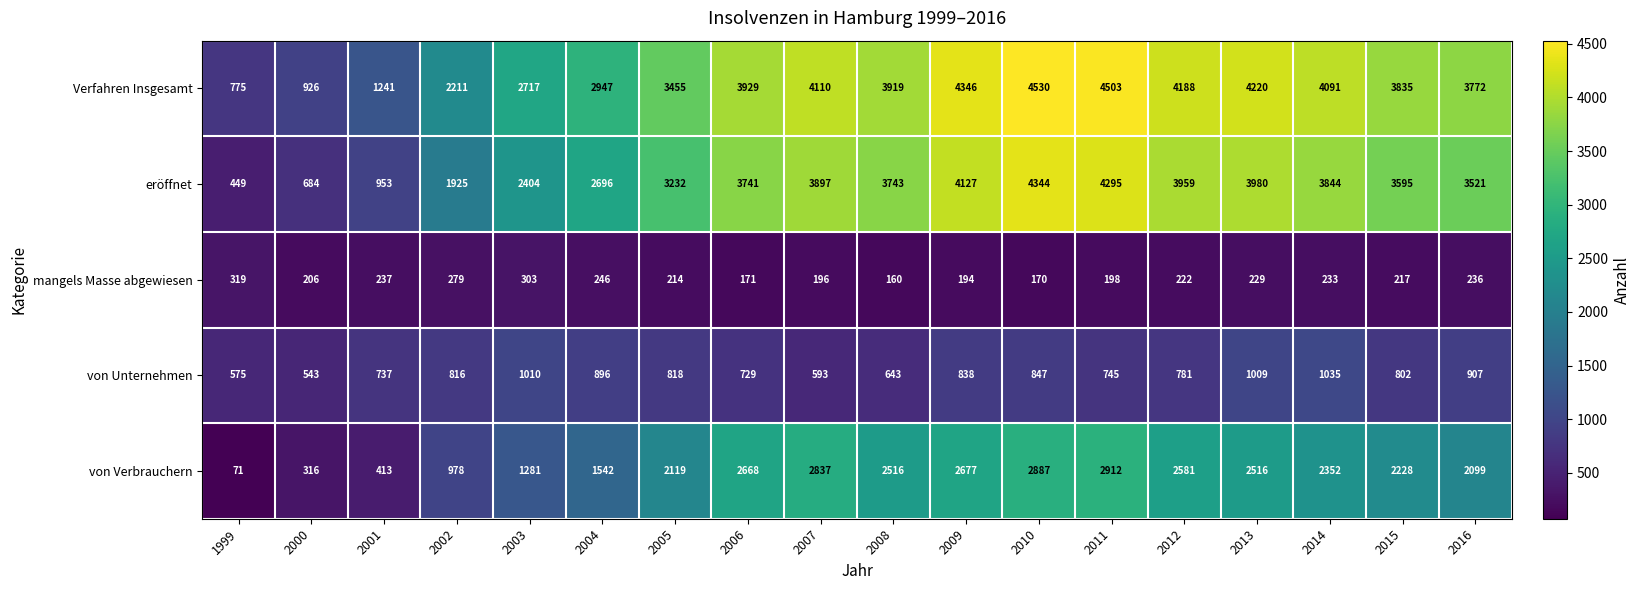

True or false: von Unternehmen has a value of 1741 at 2014.

False